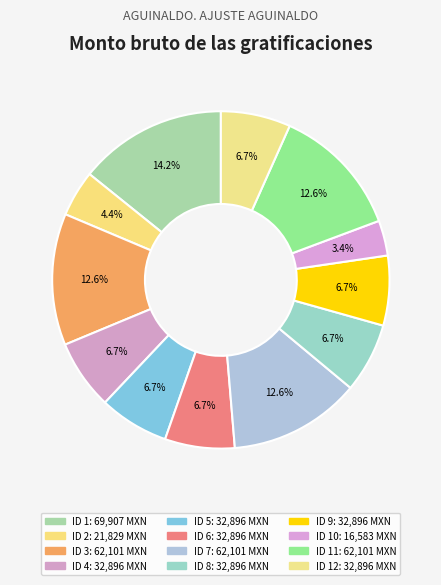

Which category has the smallest portion of the pie?

ID 10